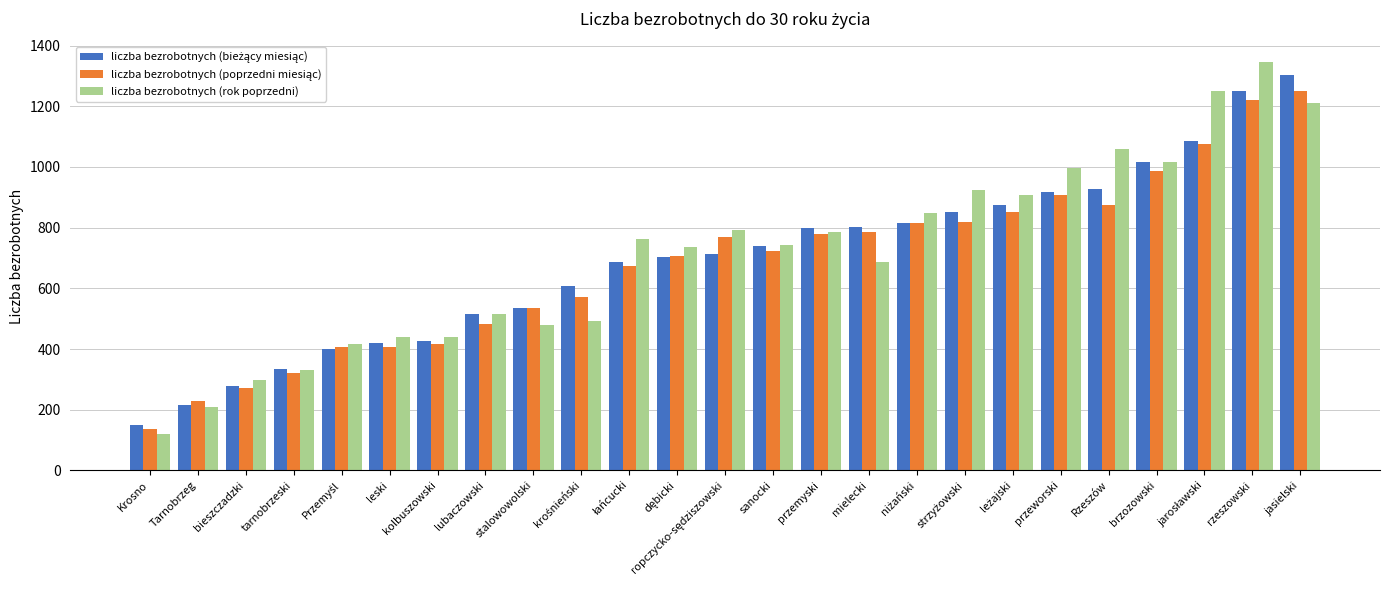

What is the average value of the liczba bezrobotnych (rok poprzedni) series?

712